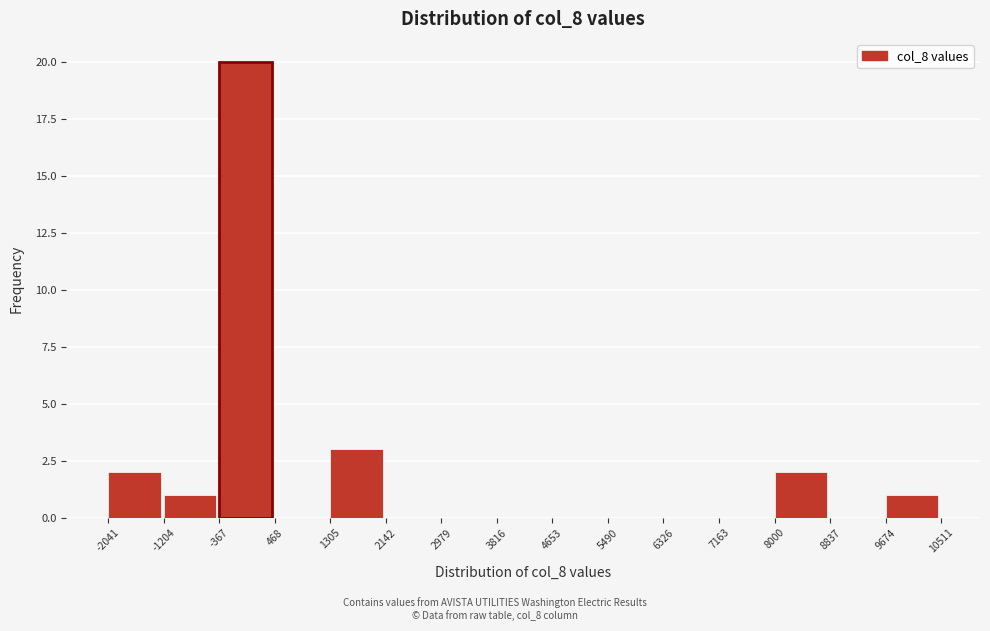

Reading left to right, list every bar in this chart as the range it spans on the x-axis followed by its height. The values are not printed on the chart, so give them approximately, as read against the axis.

-2041 to -1204: 2
-1204 to -367: 1
-367 to 468: 20
468 to 1305: 0
1305 to 2142: 3
2142 to 2979: 0
2979 to 3816: 0
3816 to 4653: 0
4653 to 5490: 0
5490 to 6326: 0
6326 to 7163: 0
7163 to 8000: 0
8000 to 8837: 2
8837 to 9674: 0
9674 to 10511: 1